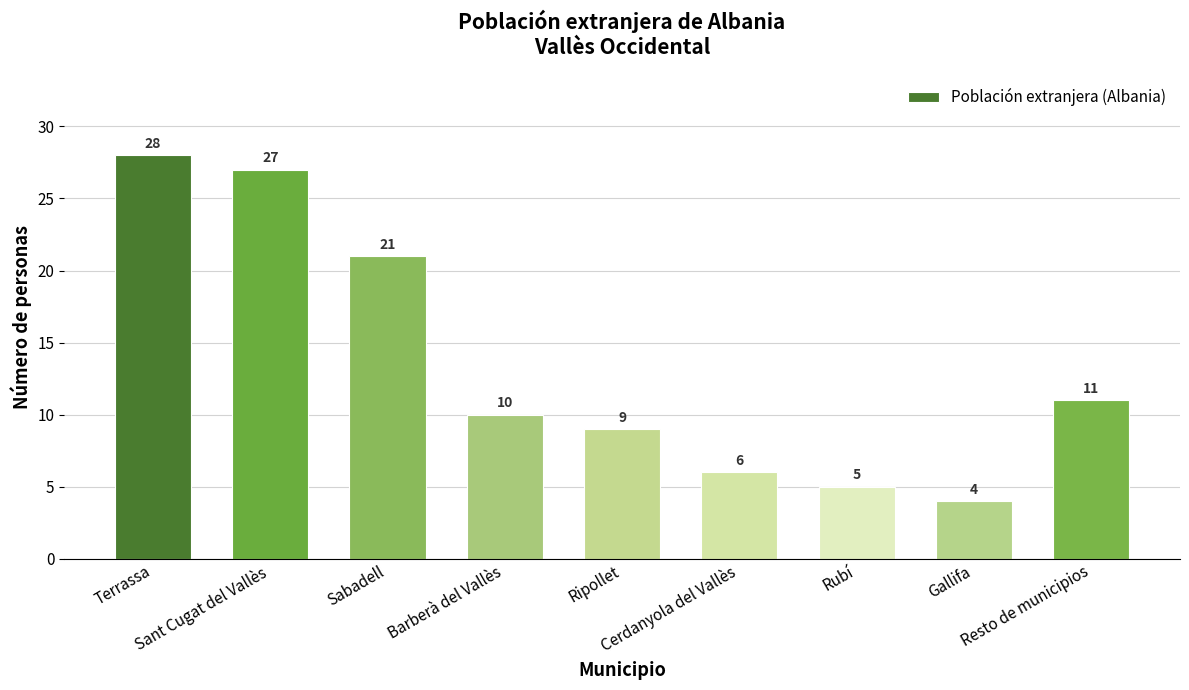

Approximately how many times larger is the value at Gallifa compared to Sant Cugat del Vallès?

0.1